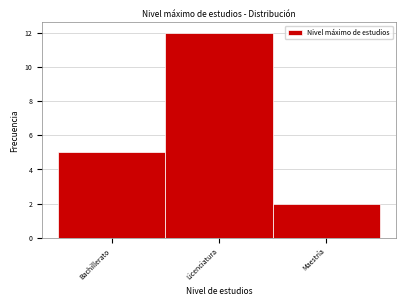

Reading left to right, what are all the values shown in this chart?

Bachillerato=5	Licenciatura=12	Maestría=2